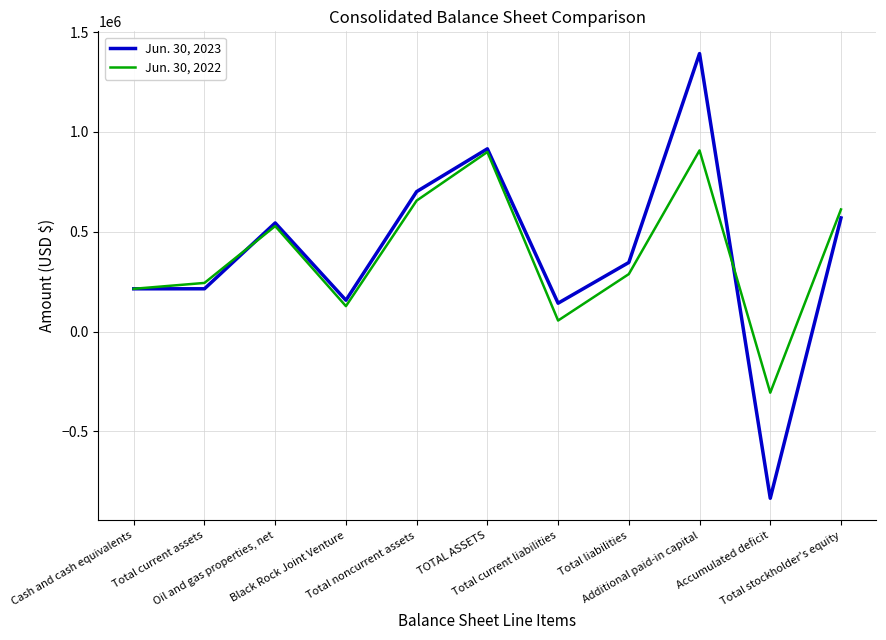

What is the greatest value displayed?

1393007